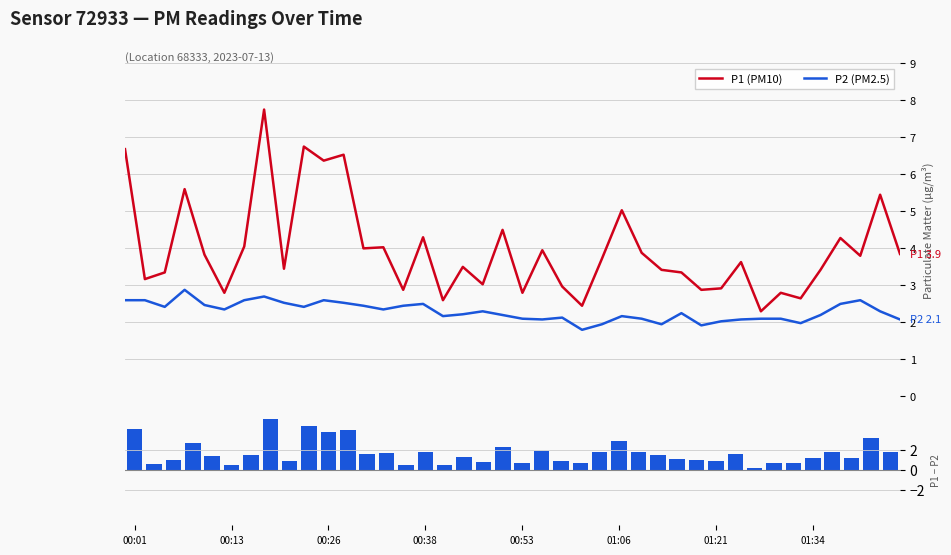

Reading left to right, what are all the values shown in this chart?

P1 (PM10): 6.7	3.2	3.4	5.6	3.8	2.8	4.0	7.8	3.5	6.8	6.4	6.5	4.0	4.0	2.9	4.3	2.6	3.5	3.0	4.5	2.8	4.0	3.0	2.5	3.7	5.0	3.9	3.4	3.4	2.9	2.9	3.6	2.3	2.8	2.6	3.4	4.3	3.8	5.5	3.9
P2 (PM2.5): 2.6	2.6	2.4	2.9	2.5	2.4	2.6	2.7	2.5	2.4	2.6	2.5	2.5	2.4	2.5	2.5	2.2	2.2	2.3	2.2	2.1	2.1	2.1	1.8	1.9	2.2	2.1	1.9	2.2	1.9	2.0	2.1	2.1	2.1	2.0	2.2	2.5	2.6	2.3	2.1
P1 − P2: 4.1	0.6	0.9	2.7	1.4	0.4	1.4	5.0	0.9	4.3	3.8	4.0	1.5	1.7	0.4	1.8	0.4	1.3	0.7	2.3	0.7	1.9	0.8	0.7	1.8	2.9	1.8	1.5	1.1	1.0	0.9	1.5	0.2	0.7	0.7	1.2	1.8	1.2	3.2	1.8